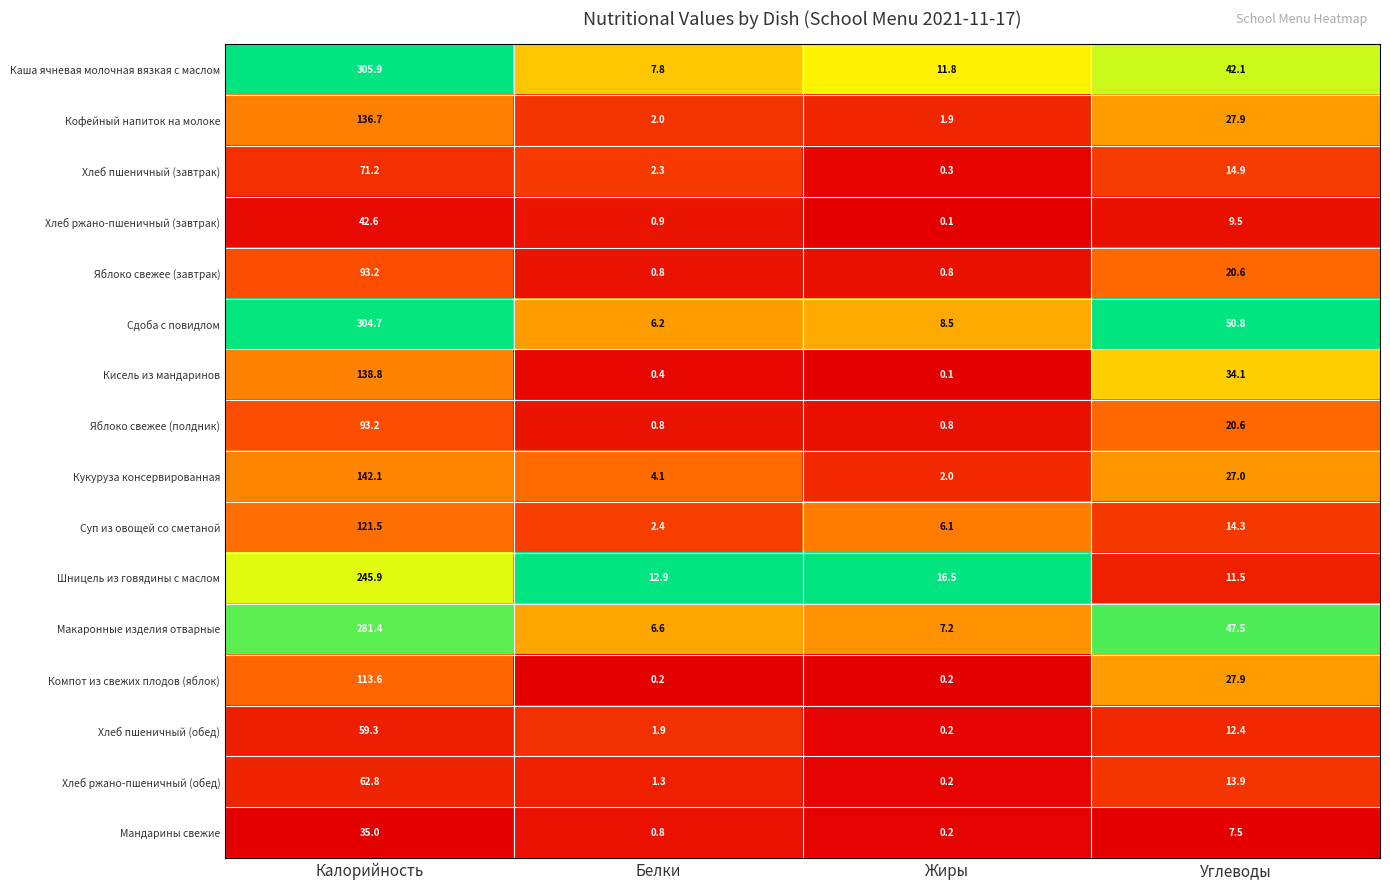

What is the difference between the Каша ячневая молочная вязкая с маслом values at Калорийность and Жиры?

294.1